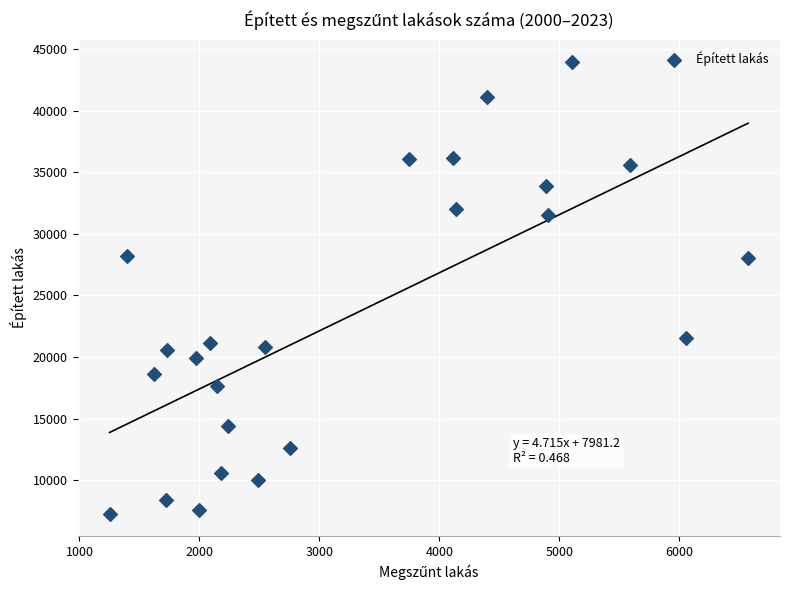

What is the range of Y values (max minus min)?

36620